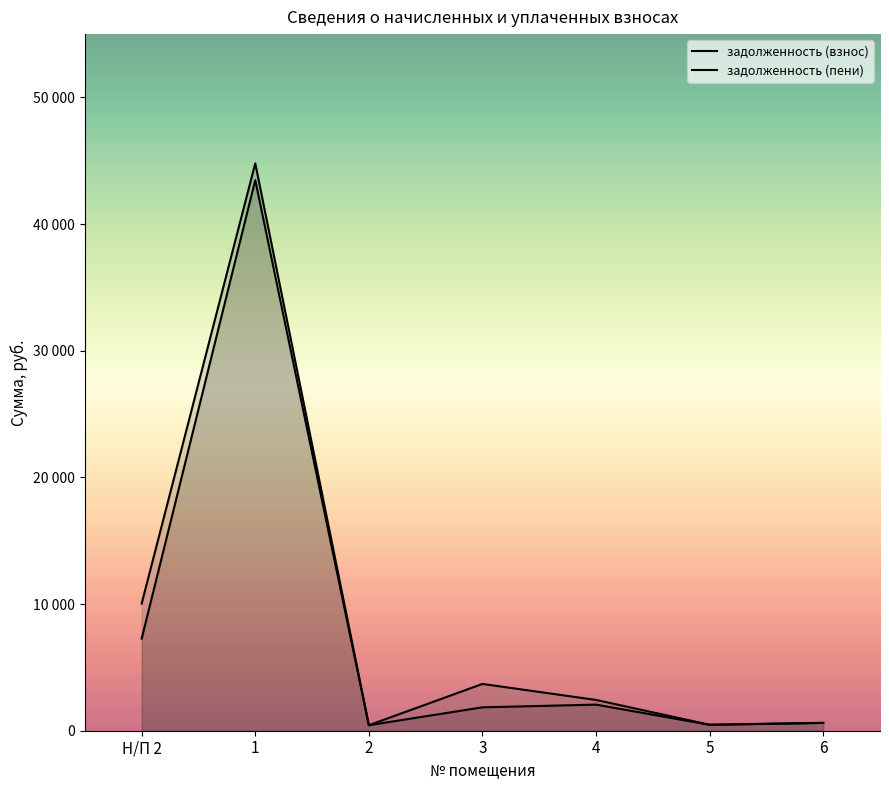

Rank the series by their average value, from lowest to highest.

задолженность (взнос), задолженность (пени)